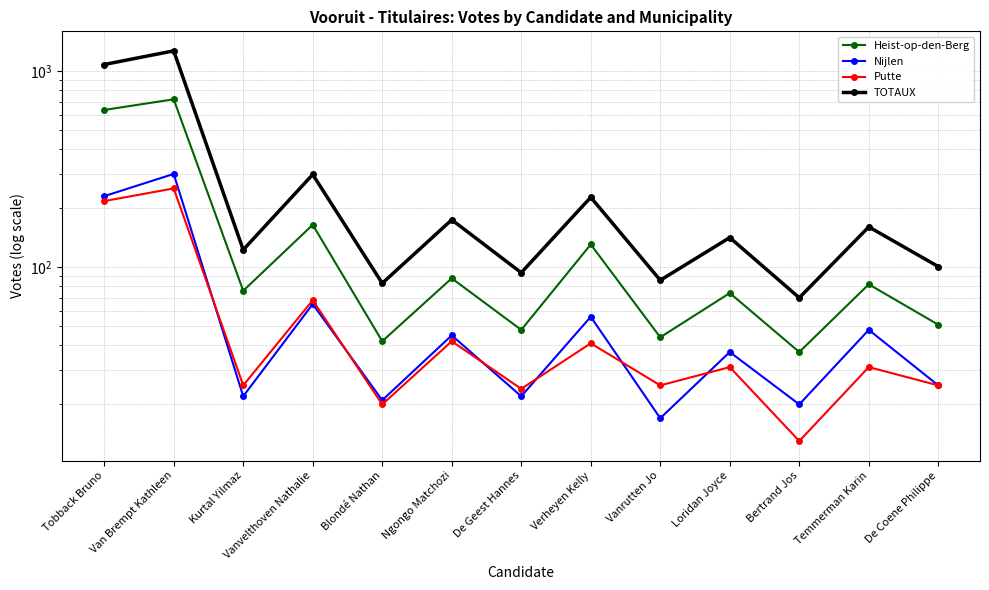

What are all the series names shown in the legend?

Heist-op-den-Berg, Nijlen, Putte, TOTAUX